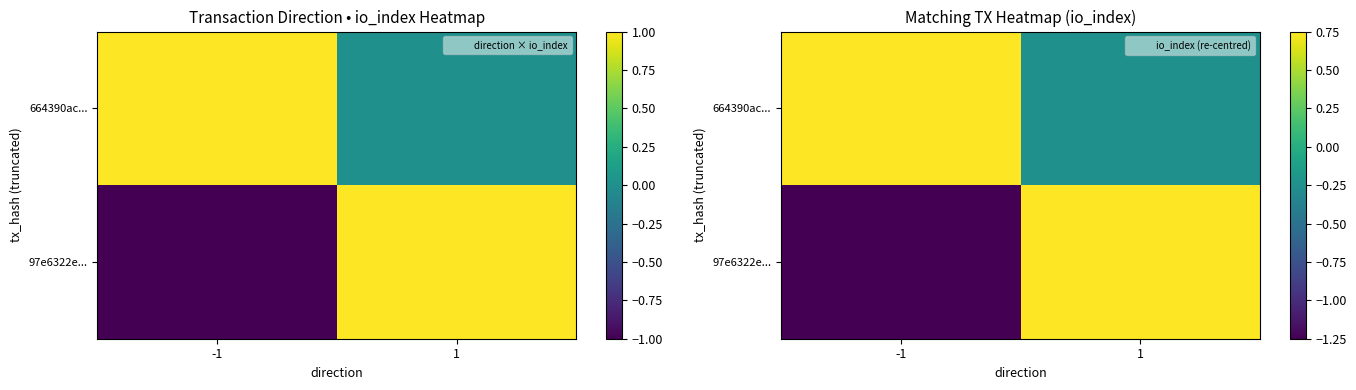

How many data points in 97e6322e... are above 0?

1